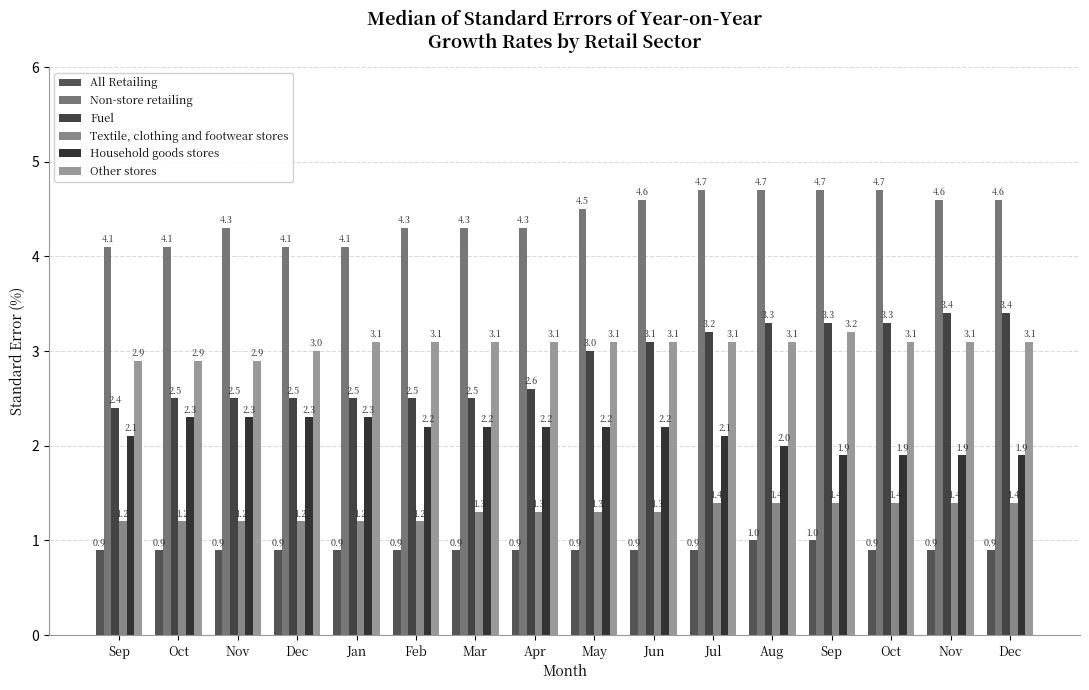

What is the sum of all Textile, clothing and footwear stores values?

20.8